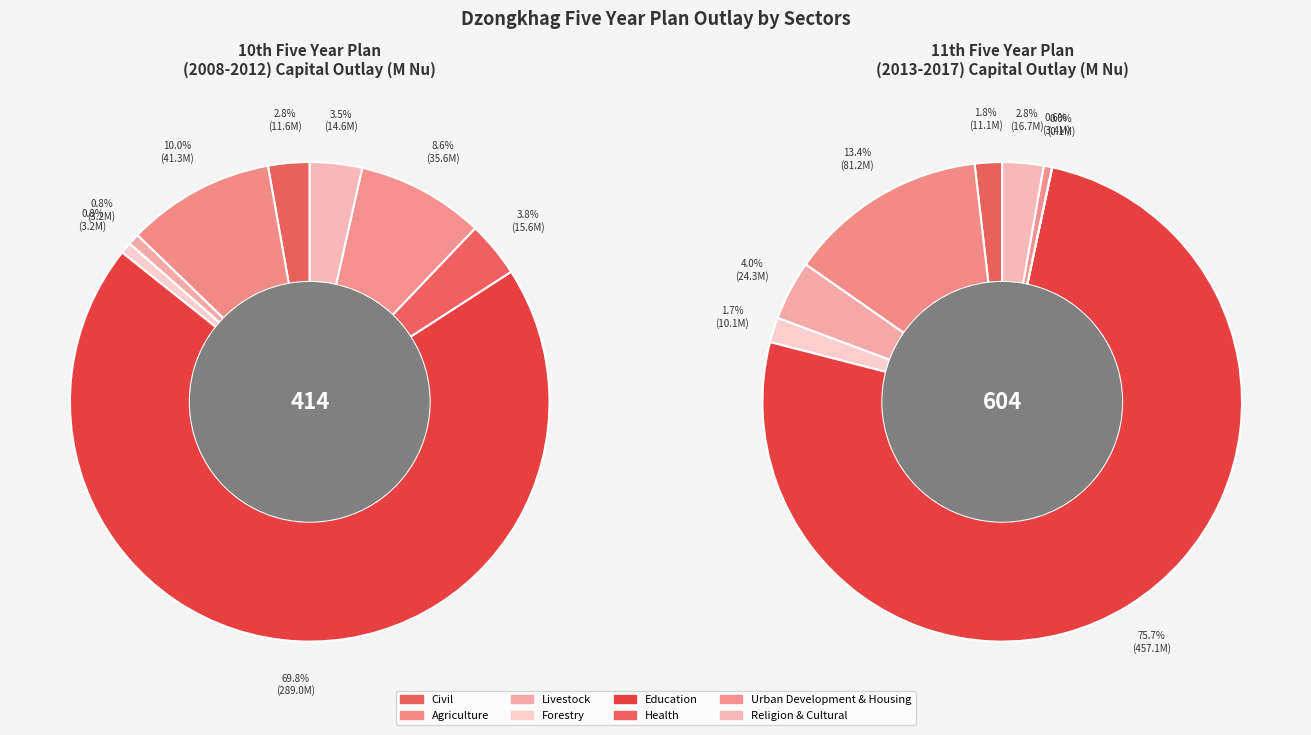

Which category has the biggest portion of the pie?

Education